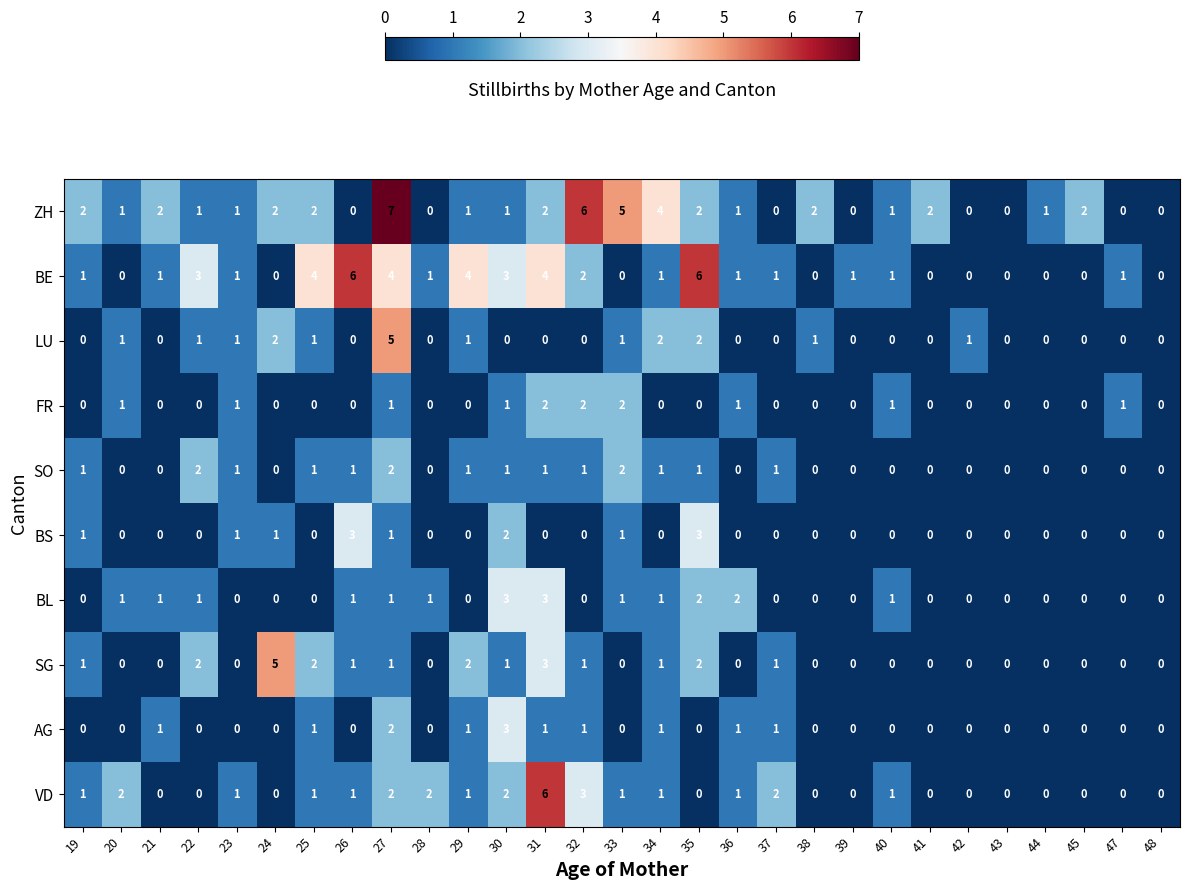

Count the number of categories in the chart.

29